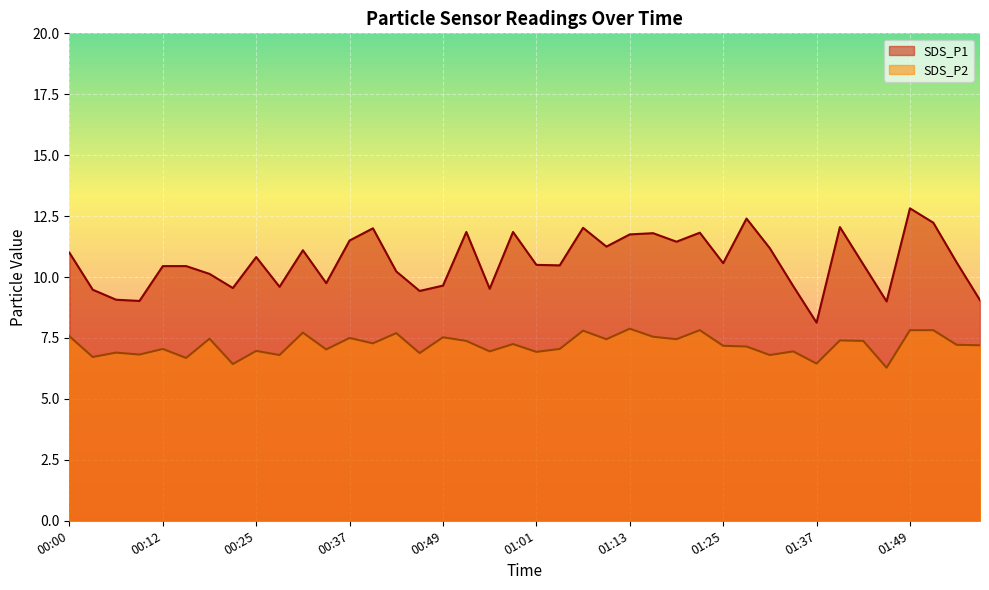

At which label does SDS_P1 first exceed 10?

00:00